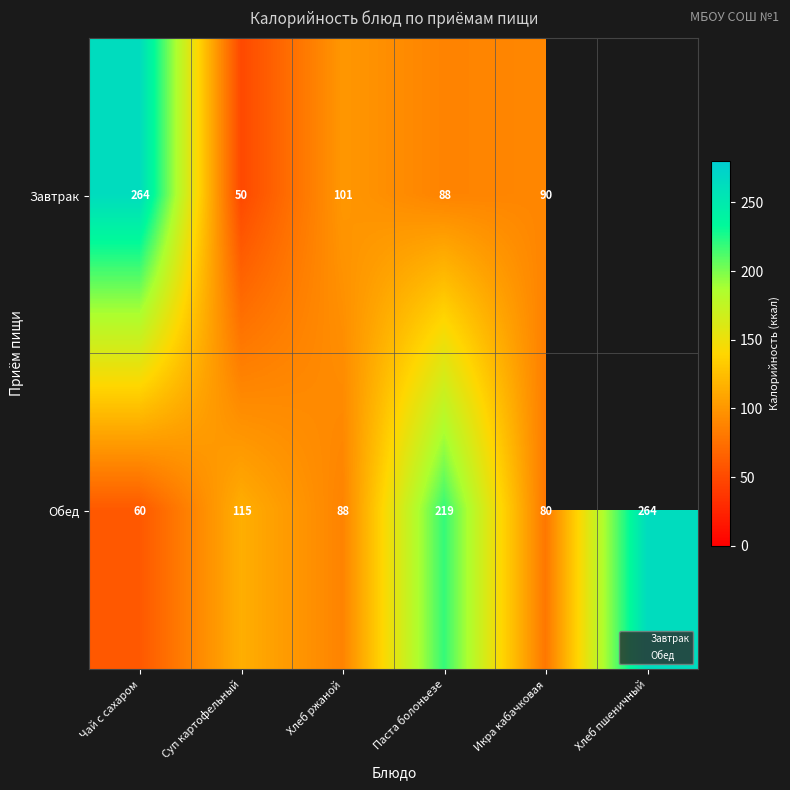

What is the ratio of the value at Хлеб пшеничный to the value at Паста болоньезе?

1.2